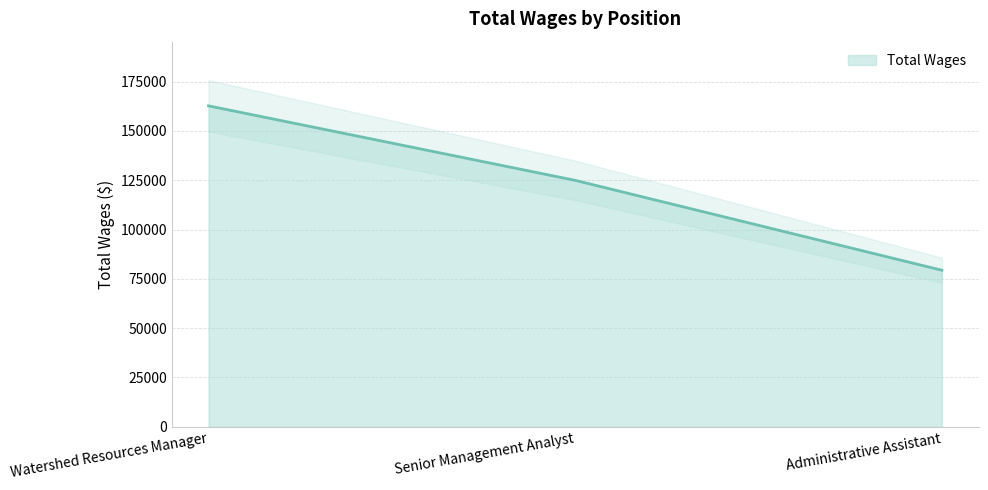

Reading left to right, transcribe all the data shown in this chart.

162745	124958	79375